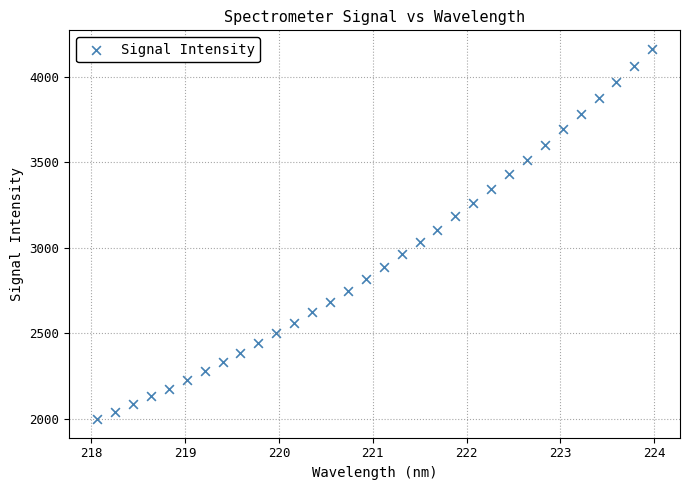

What is the range of X values (max minus min)?

5.9